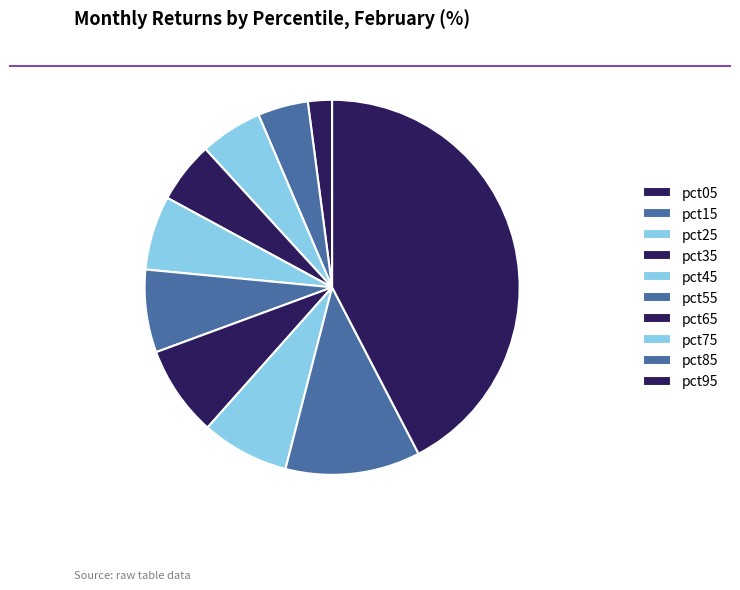

Does pct55 represent more than half of the total?

No